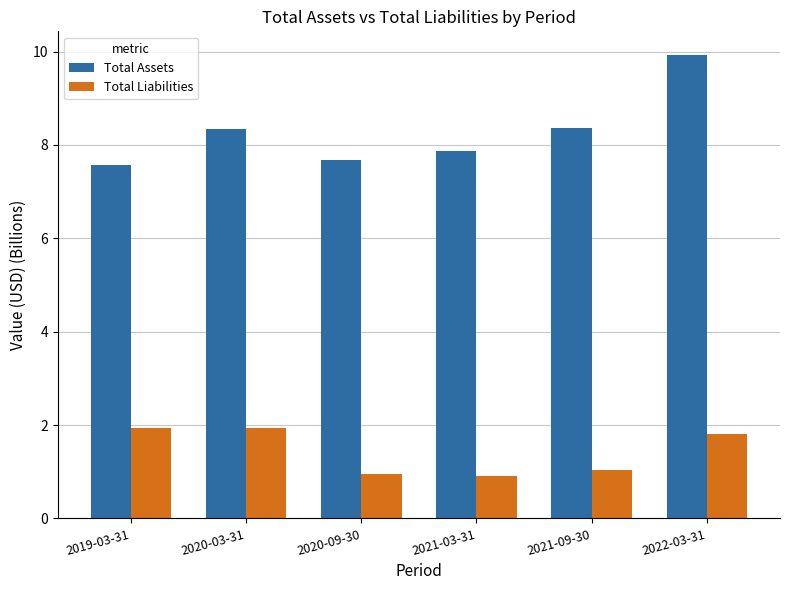

Rank the series by their maximum value, from lowest to highest.

Total Liabilities, Total Assets